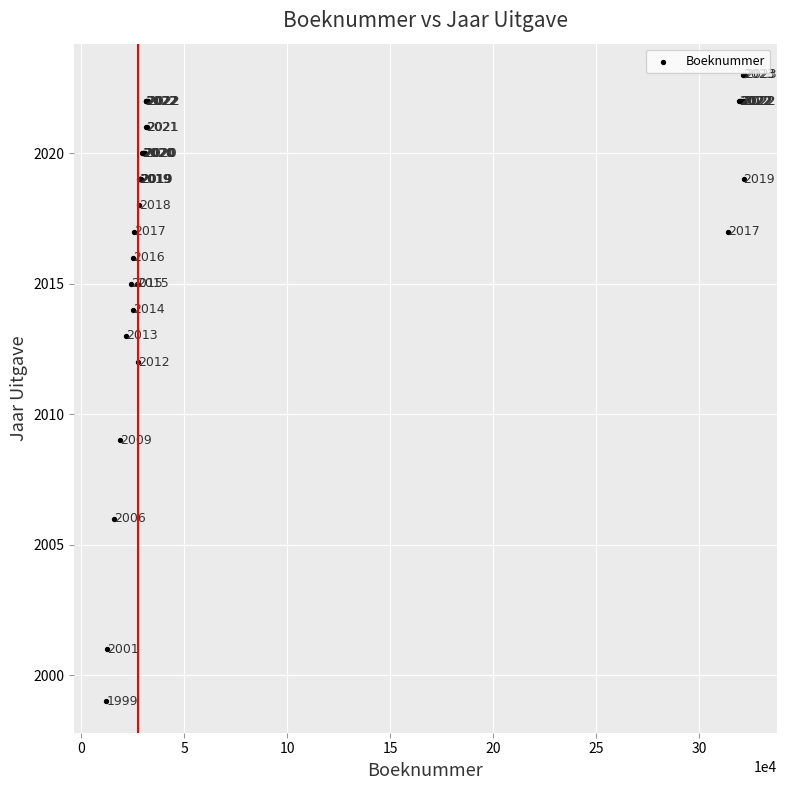

What Y value in the scatter plot is closest to 2011?

2012